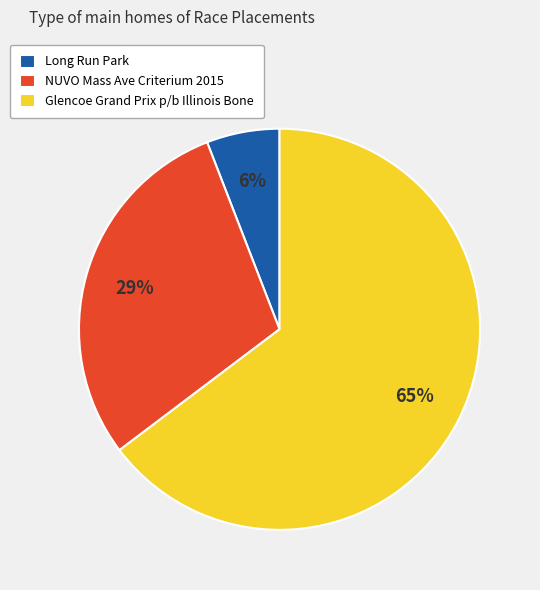

Does NUVO Mass Ave Criterium 2015 represent more than half of the total?

No